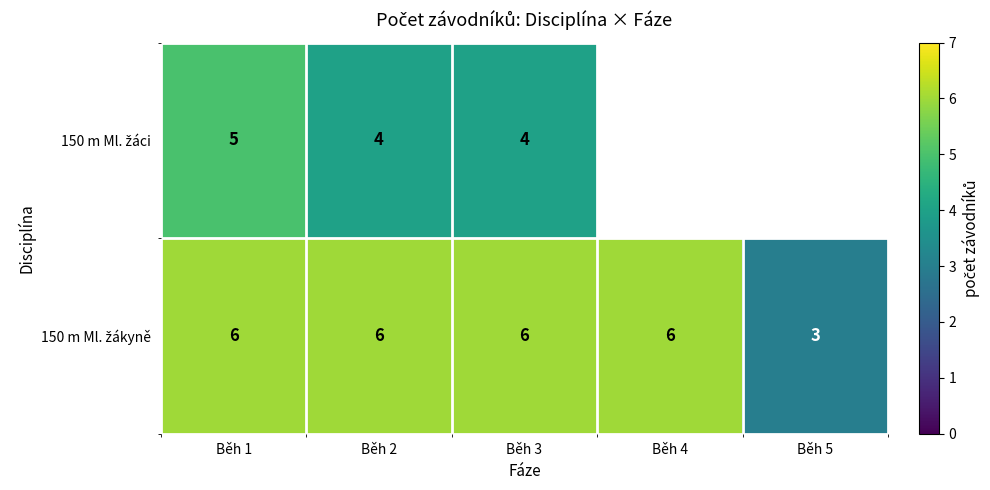

How many categories are shown in the chart?

5